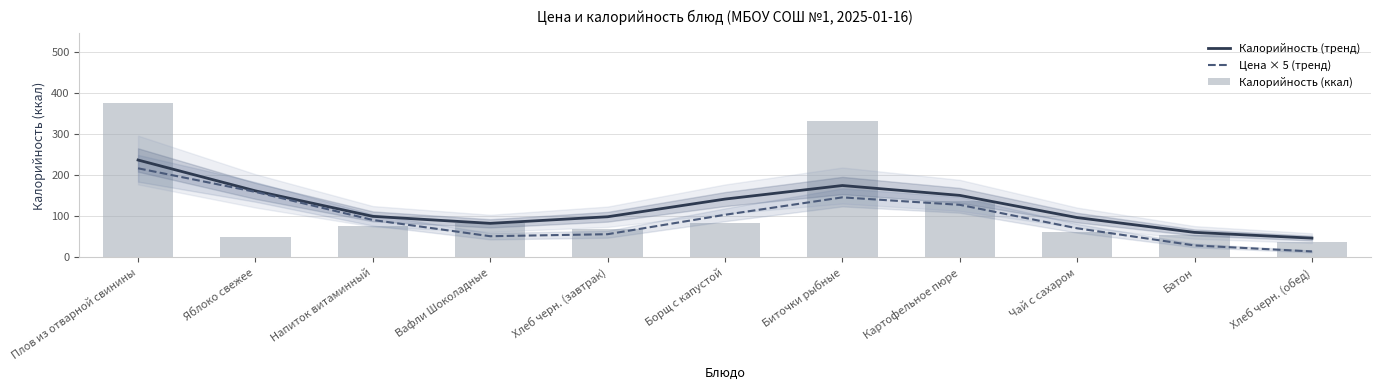

Rank the categories by Цена × 5 (тренд) value from lowest to highest.

Хлеб черн. (обед), Батон, Вафли Шоколадные, Хлеб черн. (завтрак), Чай с сахаром, Напиток витаминный, Борщ с капустой, Картофельное пюре, Биточки рыбные, Яблоко свежее, Плов из отварной свинины